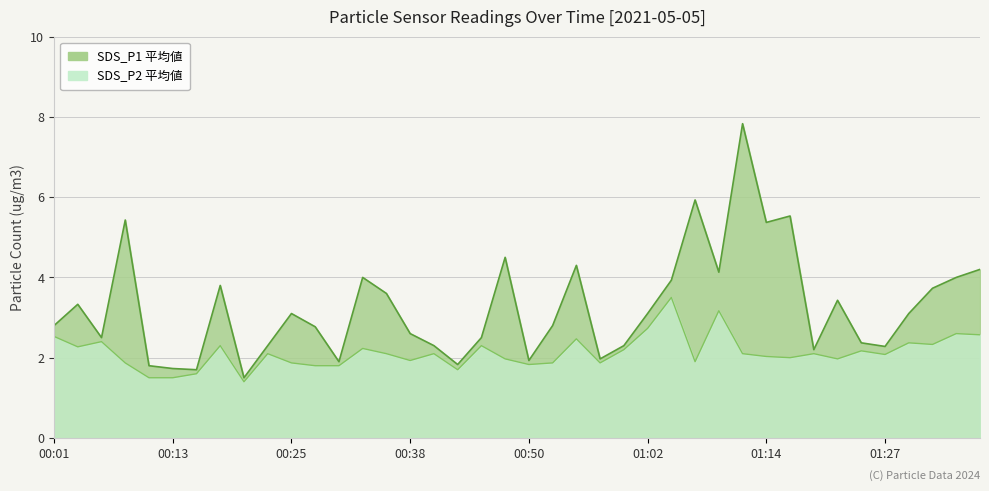

Which series changed the most between 00:11 and 00:16?

SDS_P1